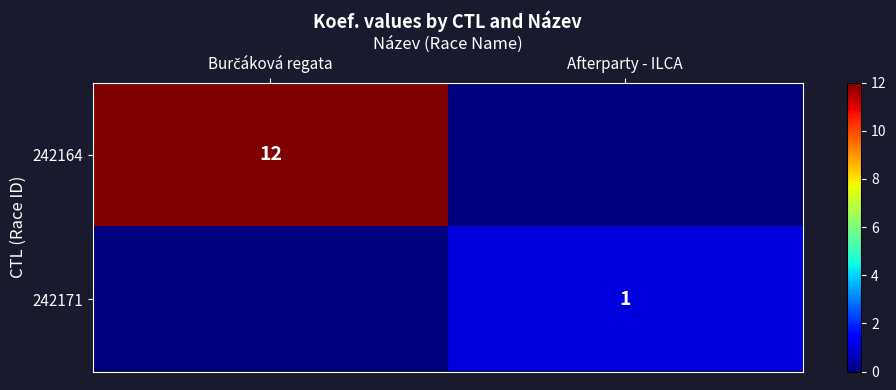

Which has a higher value, Burčáková regata or Afterparty - ILCA?

Burčáková regata